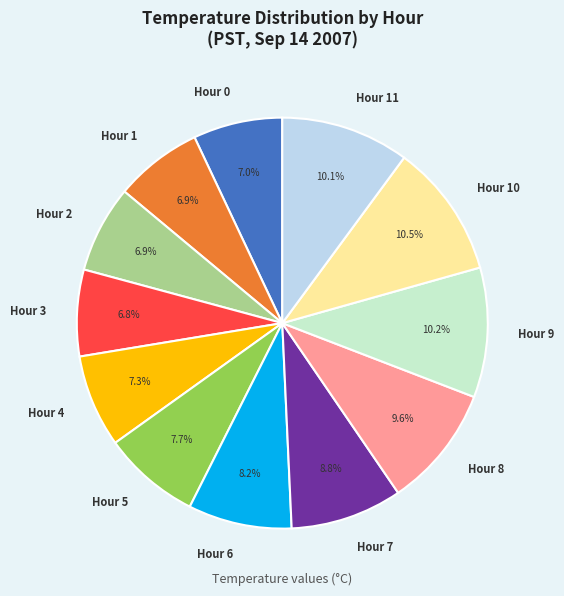

Which has a higher value, Hour 4 or Hour 9?

Hour 9